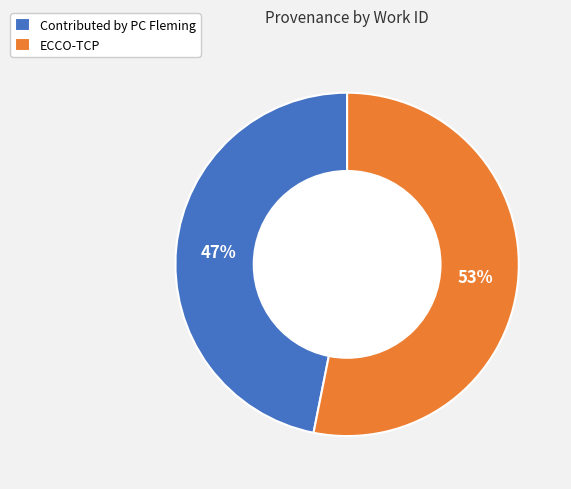

Rank the categories by value from lowest to highest.

Contributed by PC Fleming, ECCO-TCP